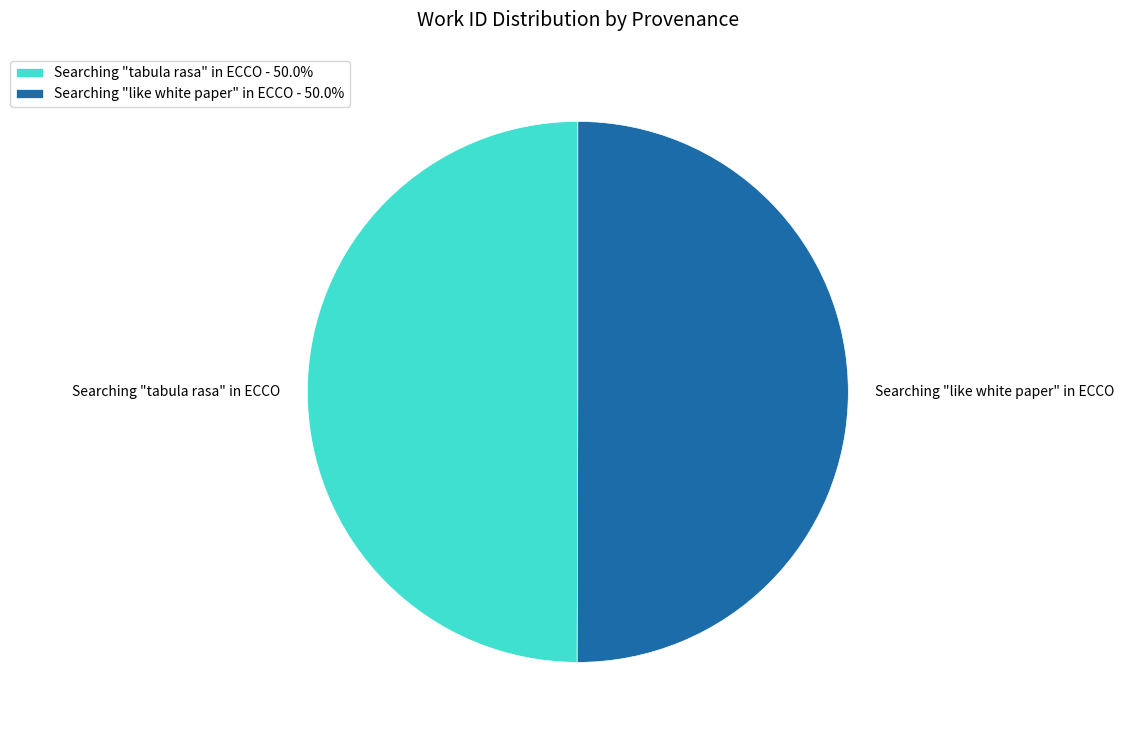

How many slices are in this pie chart?

2